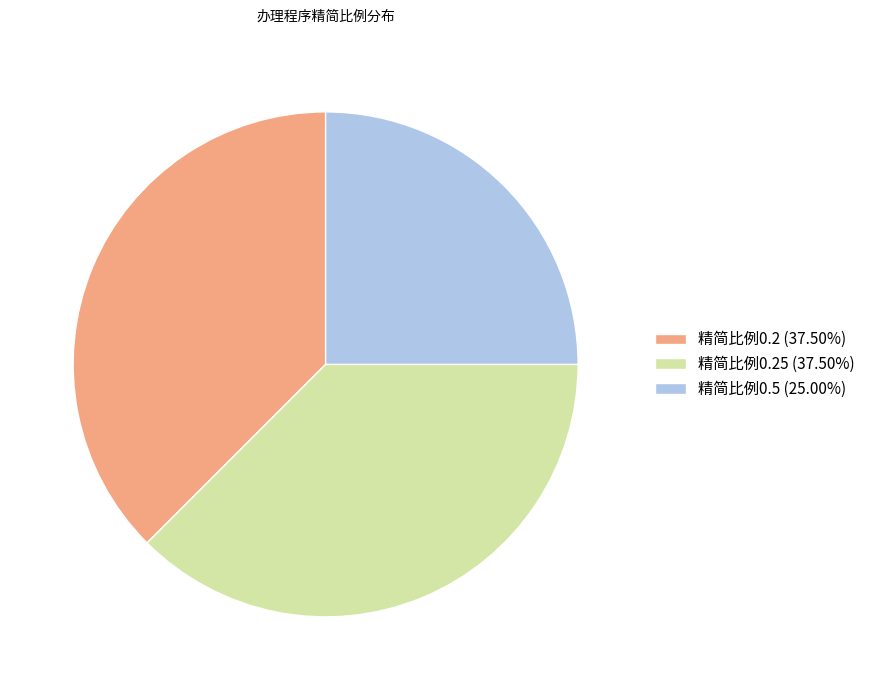

What is the ratio of the value at 精简比例0.25 (37.50%) to the value at 精简比例0.2 (37.50%)?

1.0